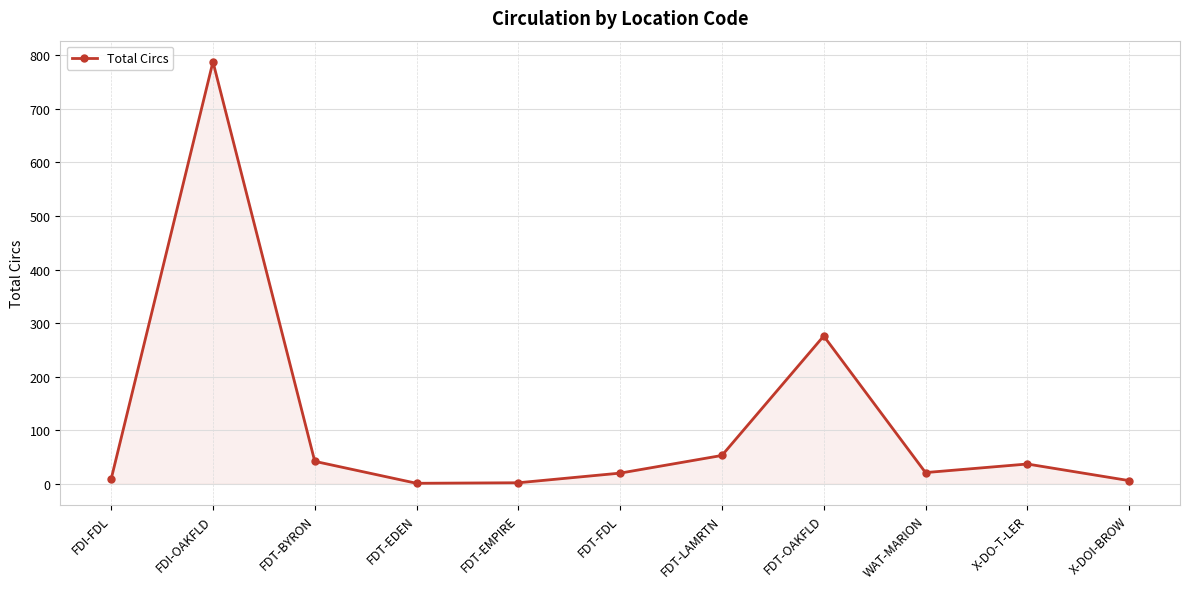

What is the change in value from FDT-EDEN to X-DO-T-LER?

+36